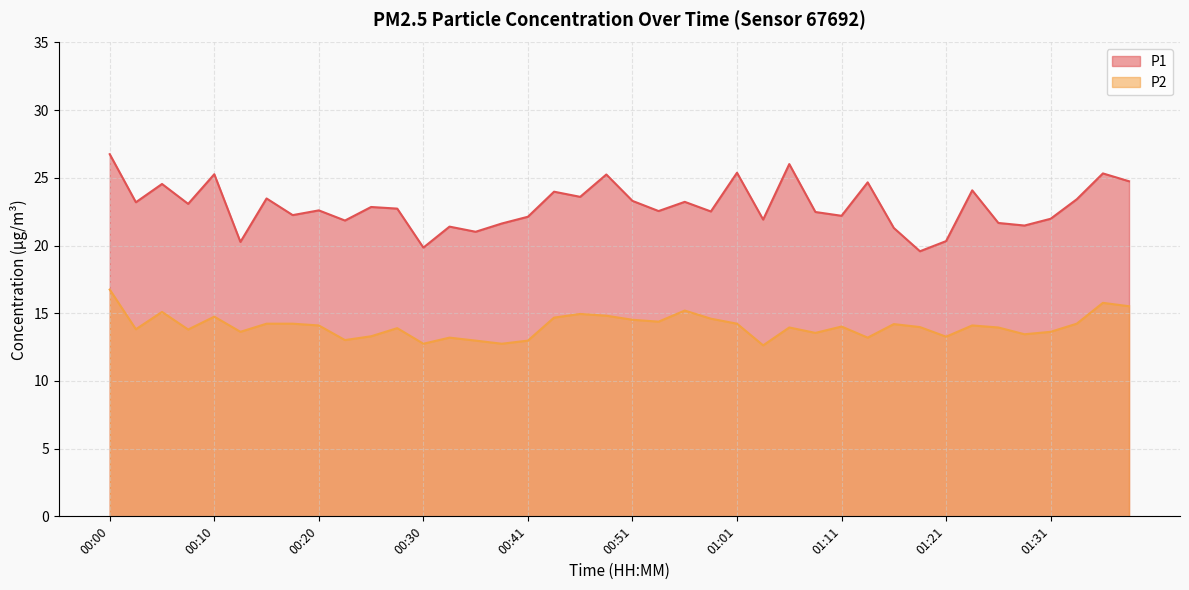

Reading left to right, extract all data points from this chart.

P1: 00:00=26.8	00:03=23.2	00:05=24.6	00:08=23.1	00:10=25.3	00:13=20.3	00:15=23.5	00:18=22.2	00:20=22.6	00:23=21.9	00:25=22.9	00:28=22.7	00:30=19.9	00:33=21.4	00:35=21.0	00:38=21.6	00:41=22.1	00:43=24.0	00:46=23.6	00:48=25.2	00:51=23.3	00:53=22.6	00:56=23.2	00:58=22.5	01:01=25.4	01:03=21.9	01:06=26.0	01:08=22.5	01:11=22.2	01:13=24.7	01:16=21.3	01:18=19.6	01:21=20.3	01:24=24.1	01:26=21.7	01:29=21.5	01:31=22.0	01:34=23.4	01:36=25.3	01:39=24.8
P2: 00:00=16.8	00:03=13.8	00:05=15.1	00:08=13.8	00:10=14.8	00:13=13.6	00:15=14.2	00:18=14.2	00:20=14.1	00:23=13.0	00:25=13.3	00:28=13.9	00:30=12.8	00:33=13.2	00:35=13.0	00:38=12.8	00:41=13.0	00:43=14.7	00:46=14.9	00:48=14.8	00:51=14.5	00:53=14.4	00:56=15.2	00:58=14.6	01:01=14.2	01:03=12.6	01:06=13.9	01:08=13.6	01:11=14.0	01:13=13.2	01:16=14.2	01:18=14.0	01:21=13.3	01:24=14.1	01:26=13.9	01:29=13.4	01:31=13.6	01:34=14.2	01:36=15.8	01:39=15.5